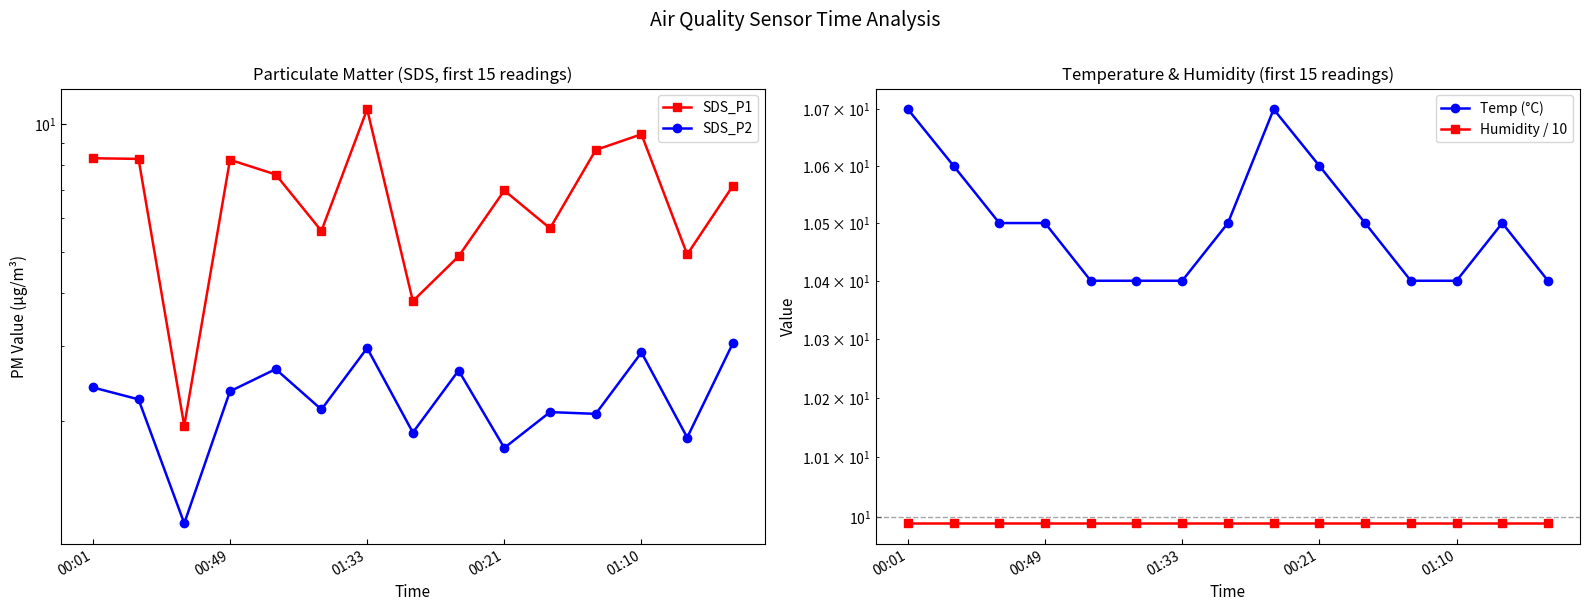

True or false: SDS_P2 has more than 1 points higher than both neighbors.

True